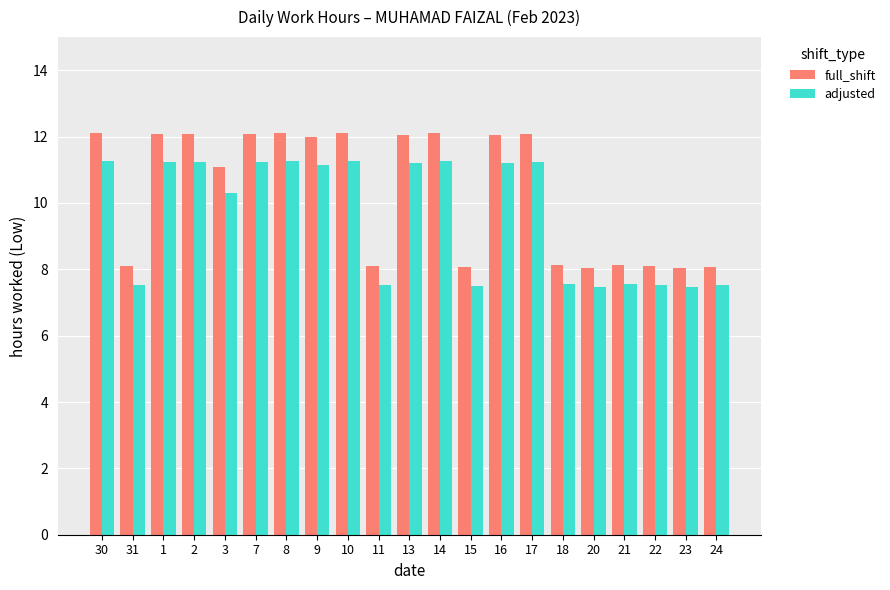

What is the sum of the full_shift values at 23 and 15?

16.1